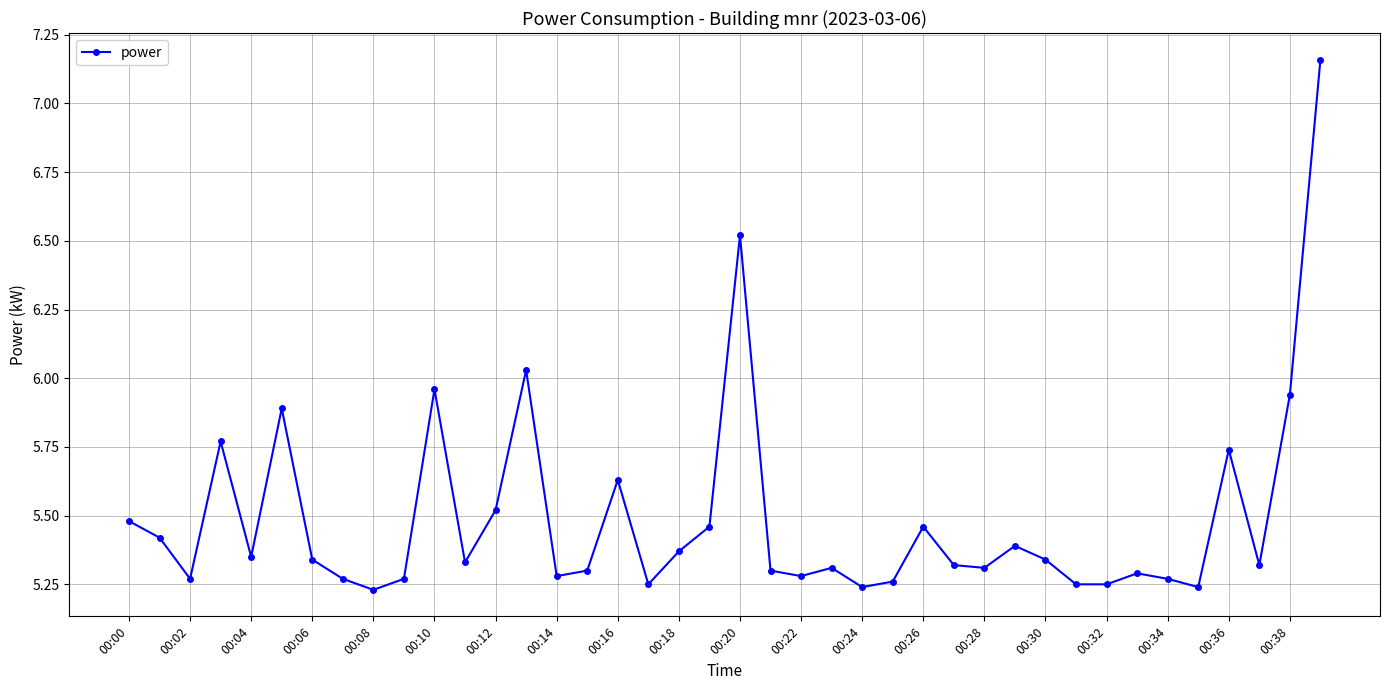

What is the sum of all values?

219.6